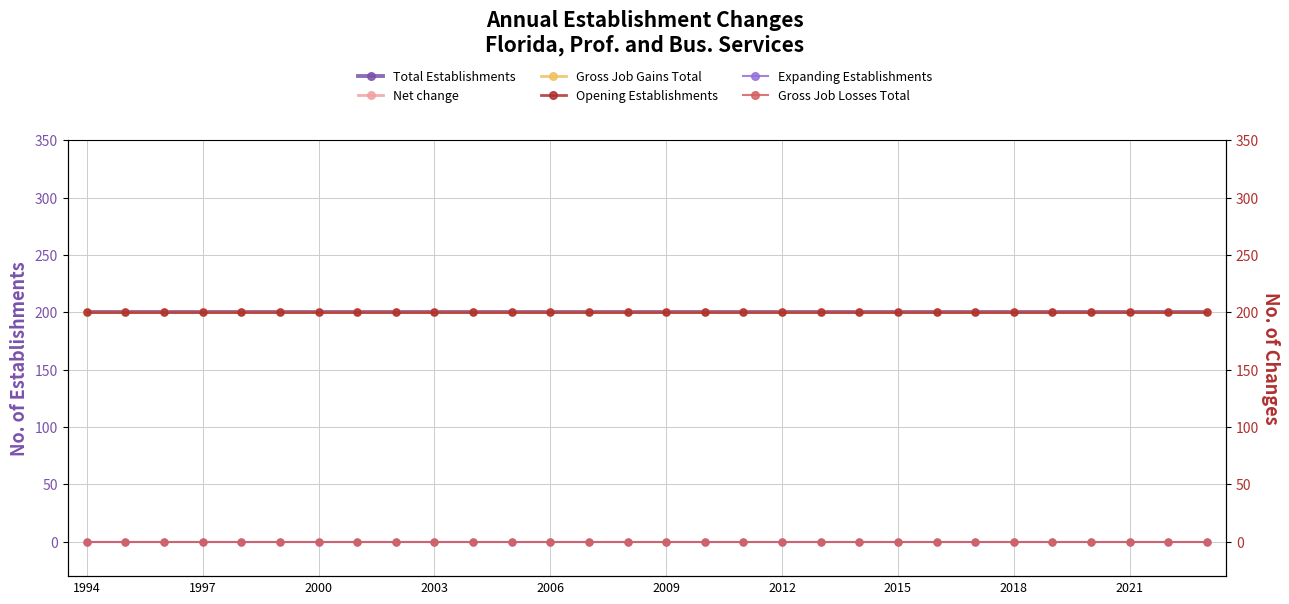

The value of Total Establishments at 1997 is 200. True or false?

True